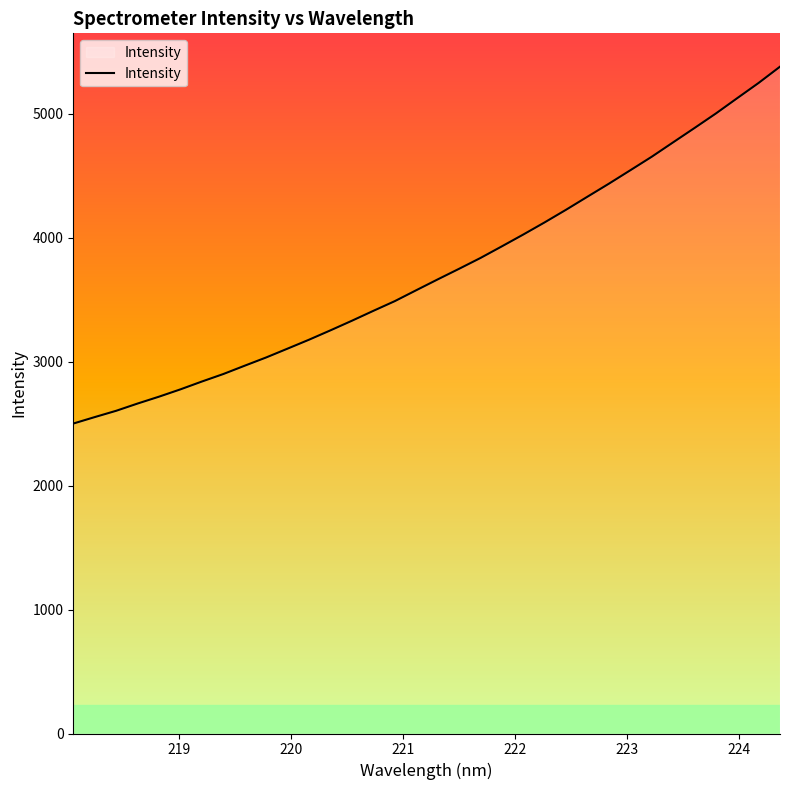

Does the chart have visible grid lines?

No